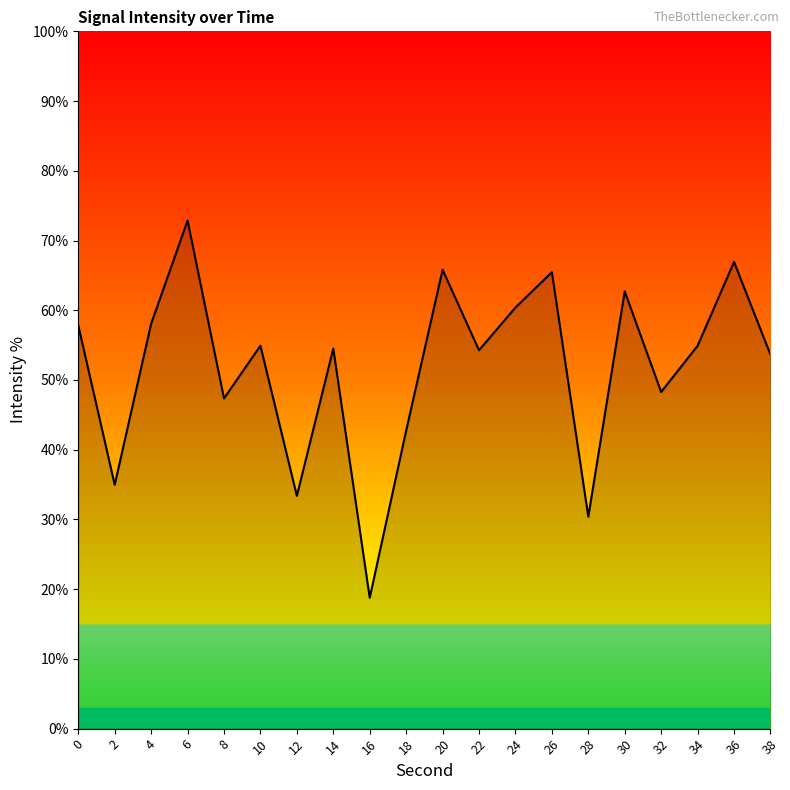

What is the difference between the values at 4 and 36?

8.9